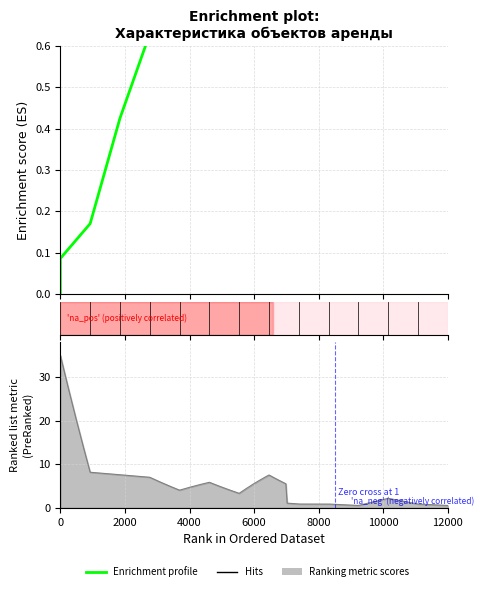

How many lines are shown in the chart?

1